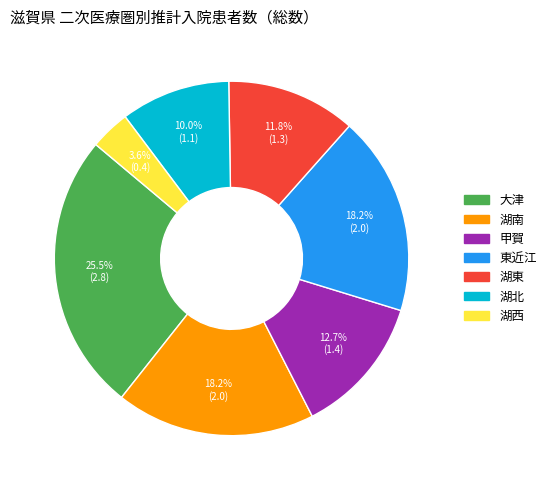

Count the number of slices in the pie.

7